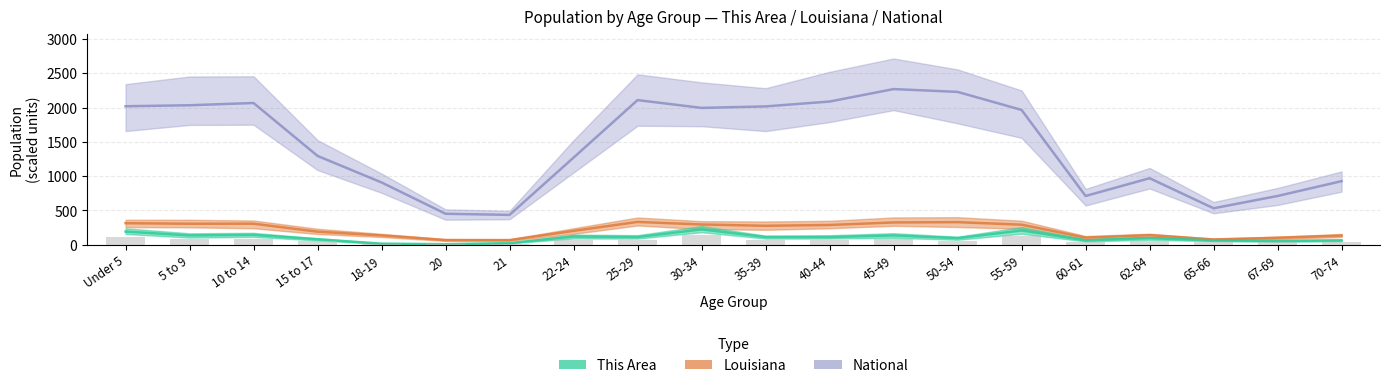

Which has a higher value, 55-59 or 60-61?

55-59